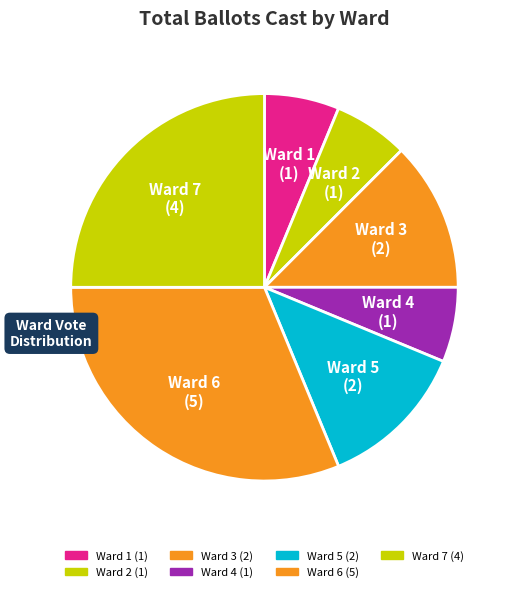

To the nearest percent, what percentage of the pie is Ward 6?

31%